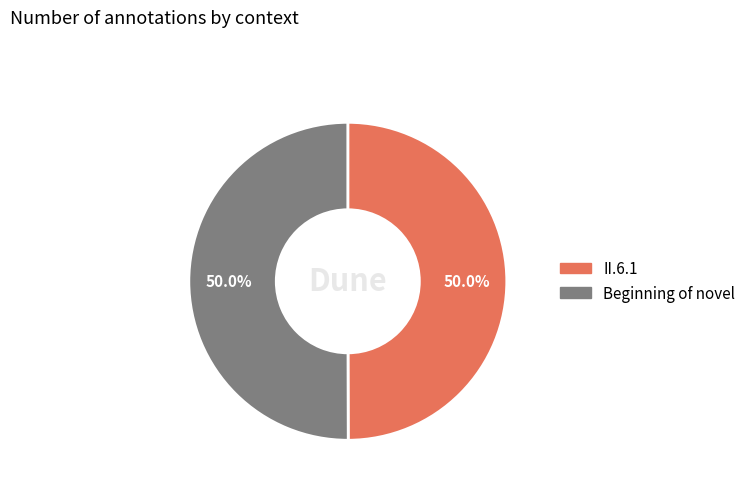

Count the number of slices in the pie.

2